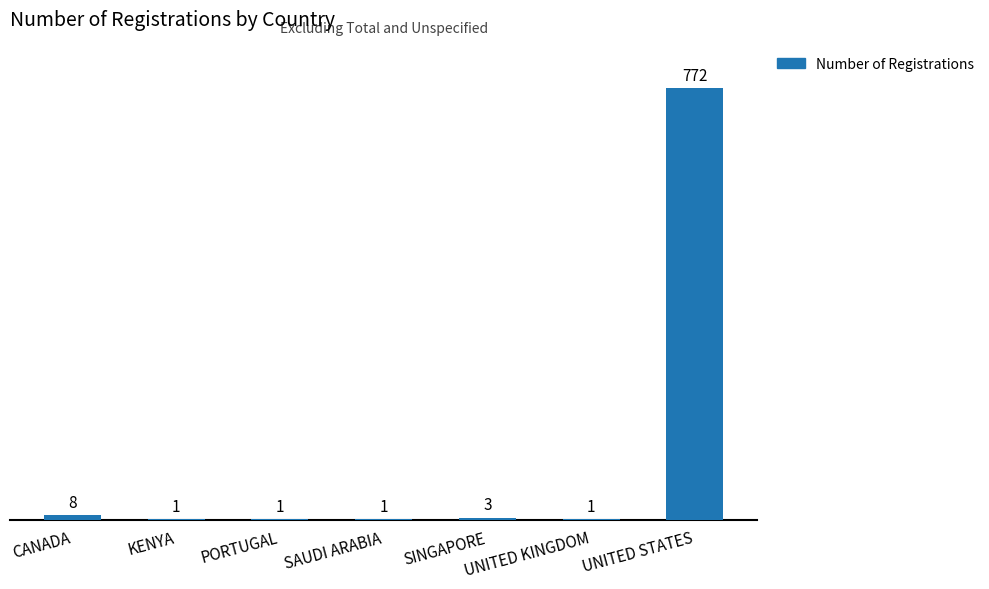

How many distinct data groups are displayed?

1